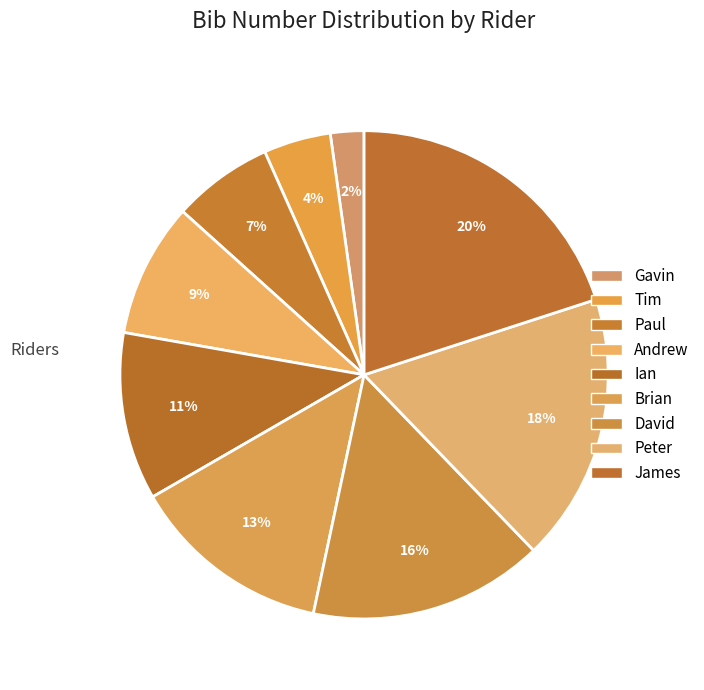

What portion of the pie excludes Tim?

95.6%